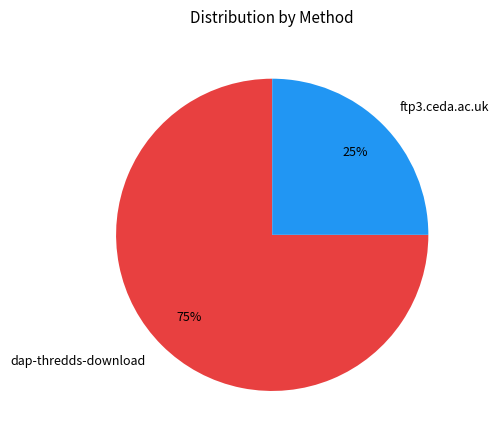

True or false: dap-thredds-download accounts for 75% of the total.

True